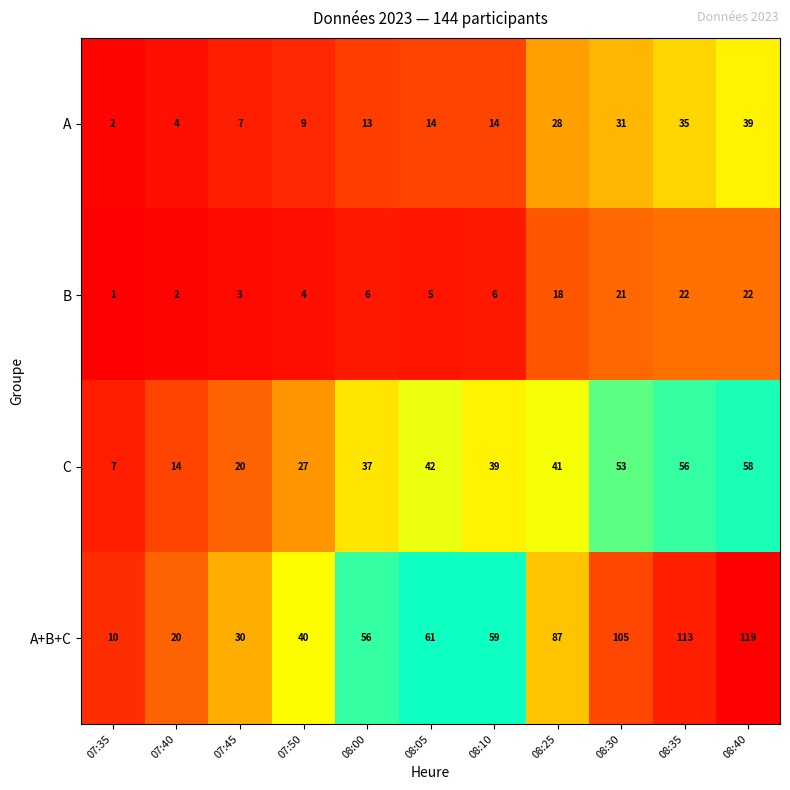

How many data points does each series have?

11